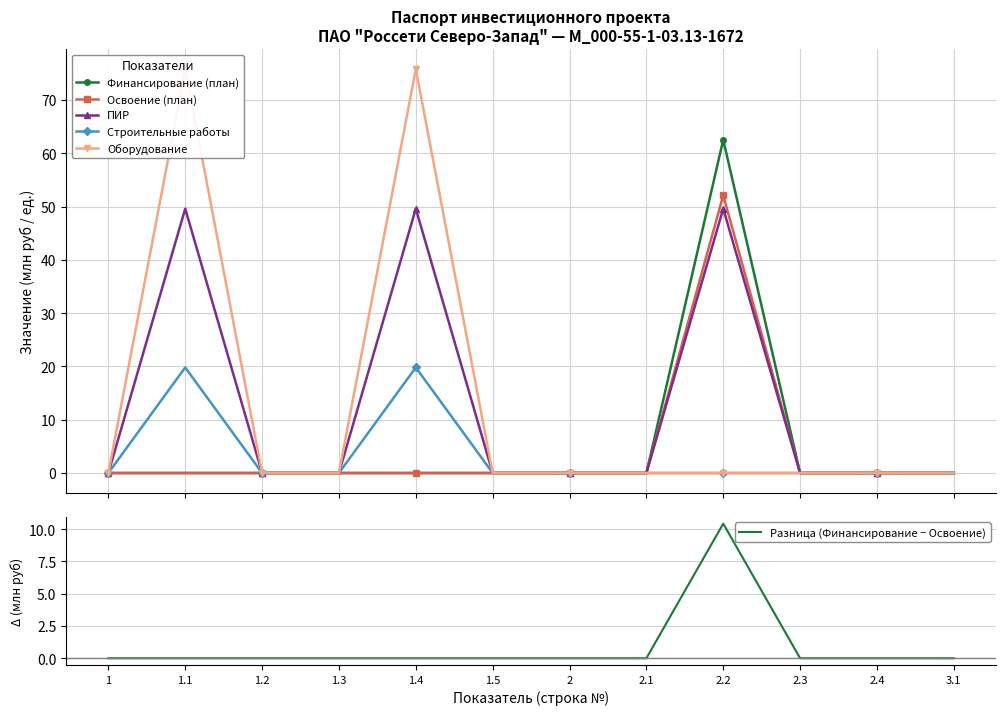

How many times do Оборудование and Финансирование (план) cross each other?

2